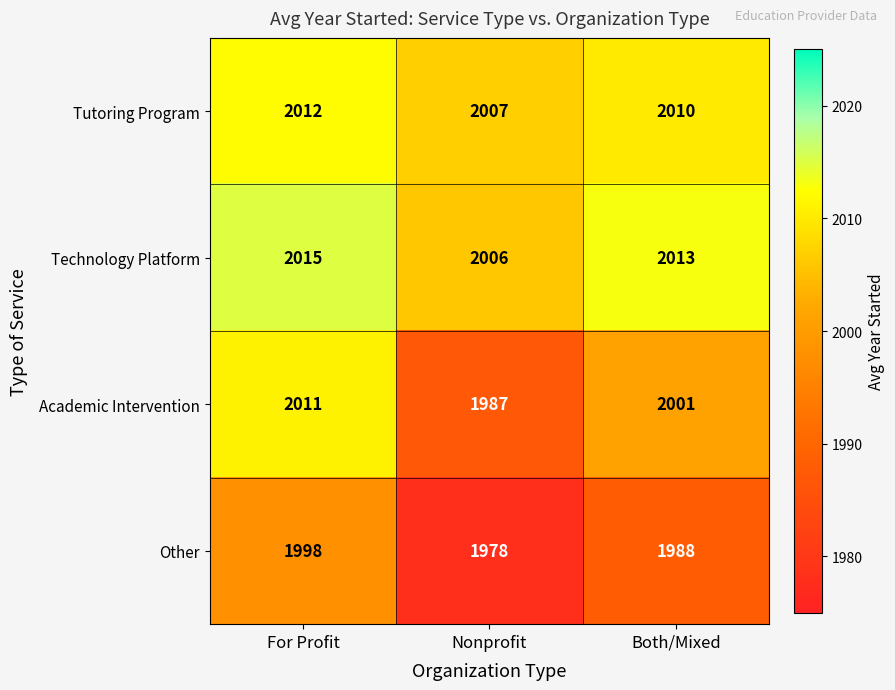

How many data points in Tutoring Program are less than 2010?

1